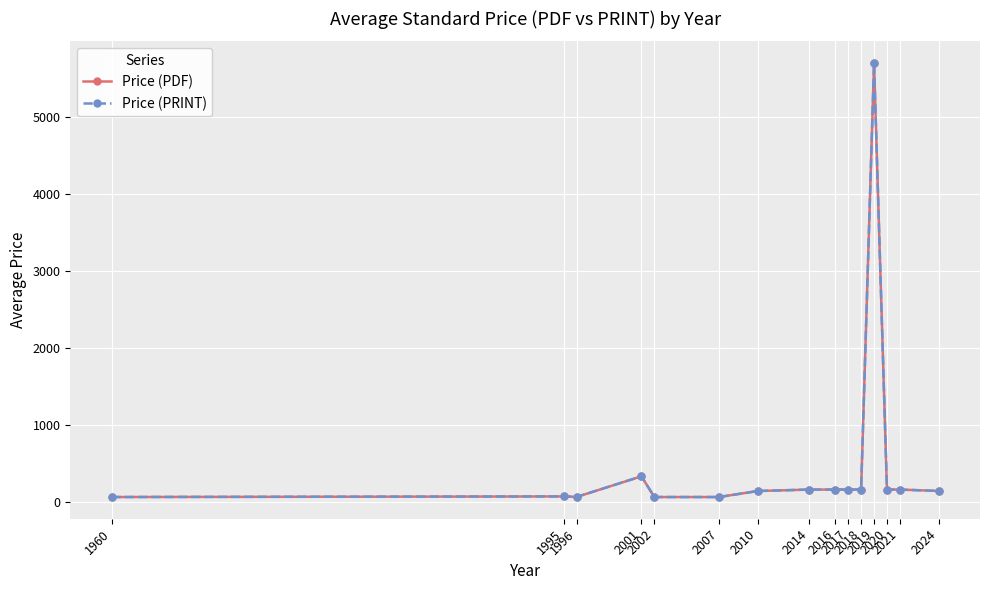

What value does the Price (PRINT) series have at 2018?

158.0